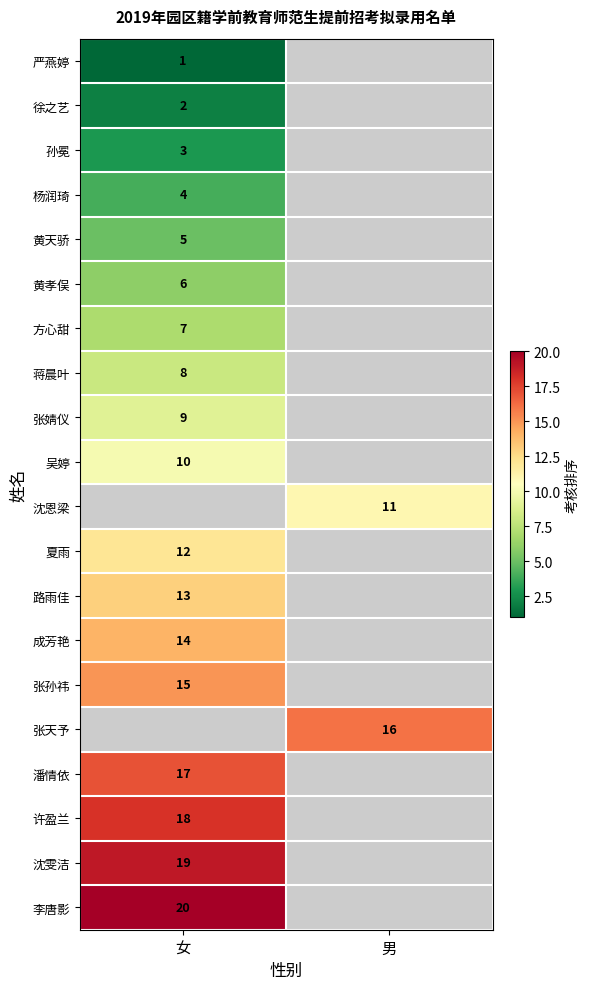

The 许盈兰 series shows 18 at 女. True or false?

True